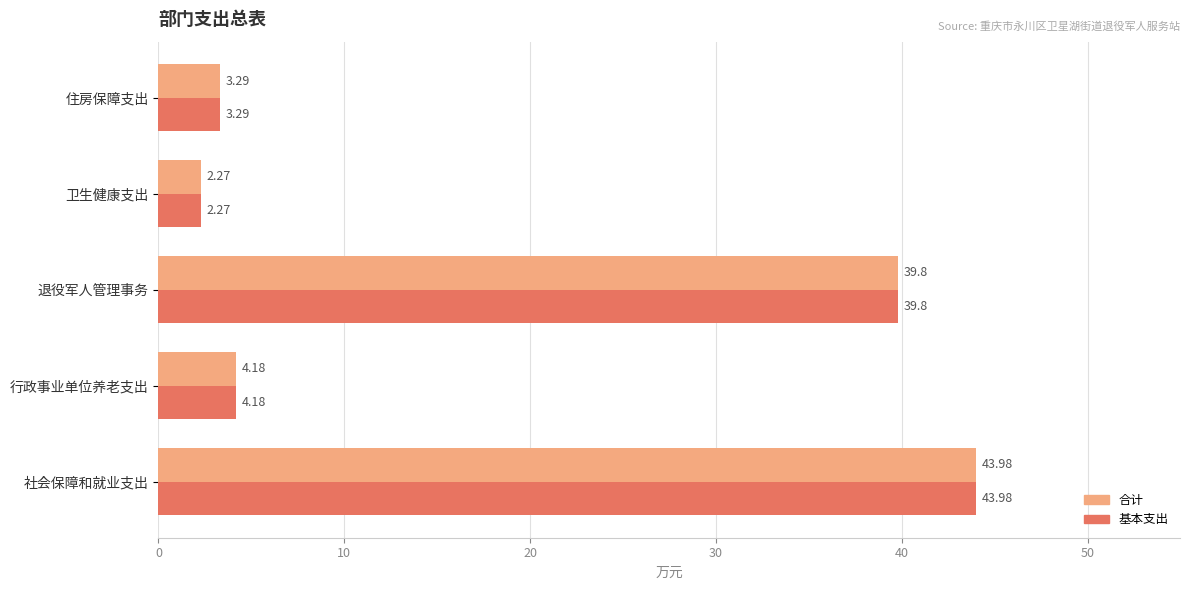

What is the sum of all 合计 values?

93.5